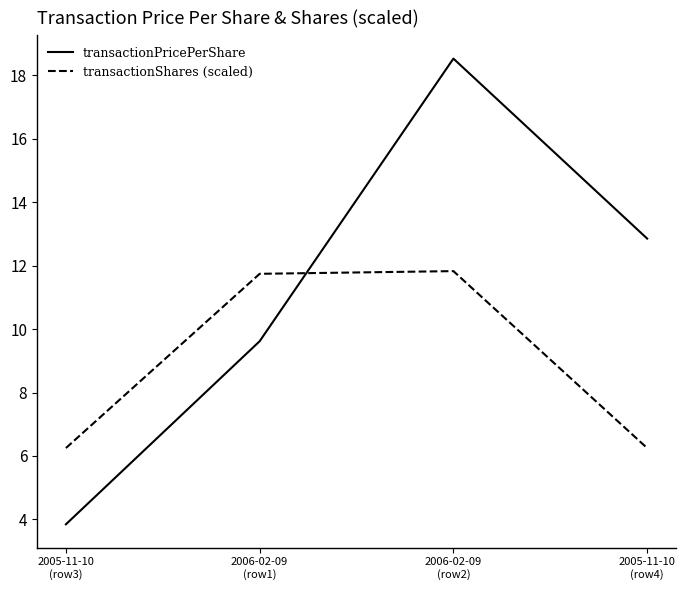

In transactionPricePerShare, how many points are higher than both neighbors (excluding endpoints)?

1